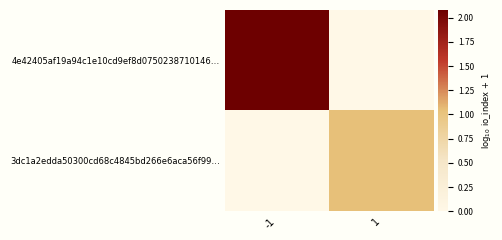

Reading left to right, list all the values displayed in this chart.

4e42405af19a94c1e10cd9ef8d0750238710146…: -1=2.1	1=0.0
3dc1a2edda50300cd68c4845bd266e6aca56f99…: -1=0.0	1=1.0